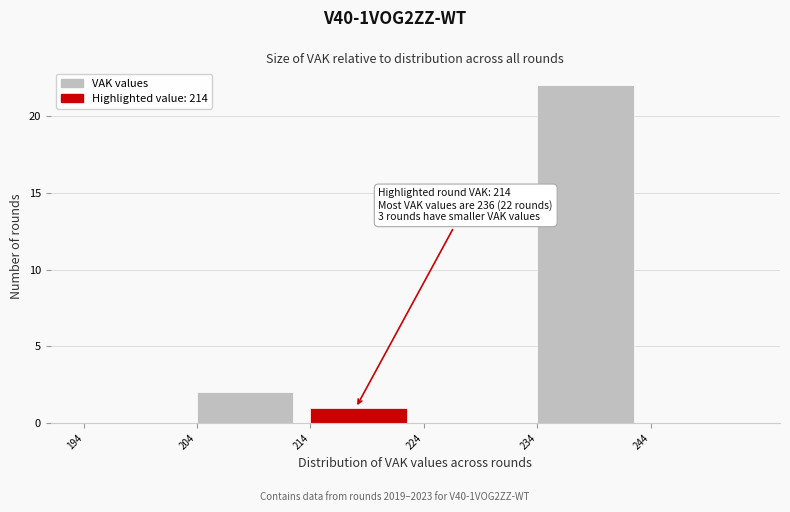

Which range on the x-axis has the tallest bar?

234 to 244